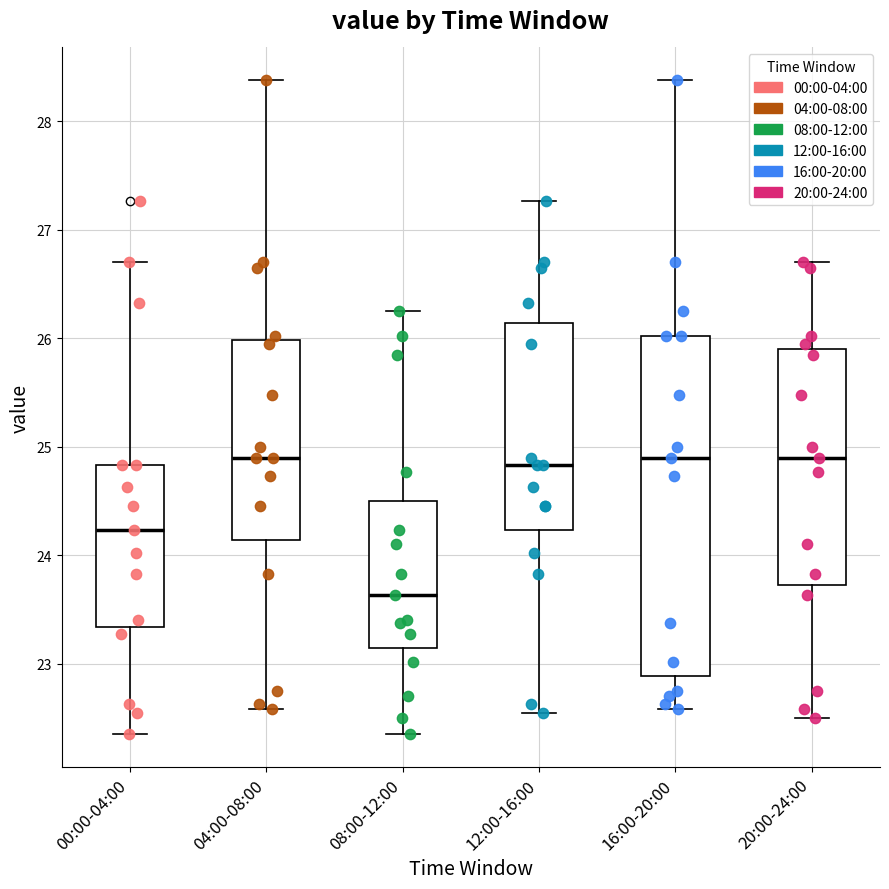

Reading left to right, transcribe this box plot: for each box, give where its median line is, the range the box spans, and where its two whiskers end, as read against the y-axis. The values are not printed on the chart, so give them approximately, as read against the axis.

00:00-04:00: median 24.2, box 23.3 to 24.8, whiskers 22.4 to 26.7
04:00-08:00: median 24.9, box 24.1 to 26.0, whiskers 22.6 to 28.4
08:00-12:00: median 23.6, box 23.1 to 24.5, whiskers 22.4 to 26.3
12:00-16:00: median 24.8, box 24.2 to 26.1, whiskers 22.6 to 27.3
16:00-20:00: median 24.9, box 22.9 to 26.0, whiskers 22.6 to 28.4
20:00-24:00: median 24.9, box 23.7 to 25.9, whiskers 22.5 to 26.7